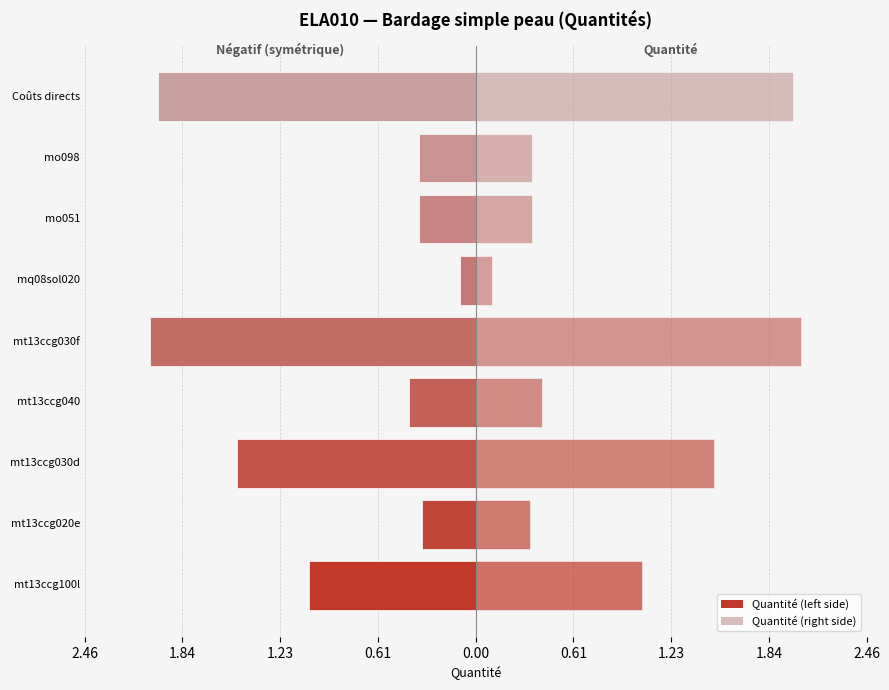

Reading right to left, extract all data points from this chart.

2.0	0.4	0.4	0.1	2.0	0.4	1.5	0.3	1.1